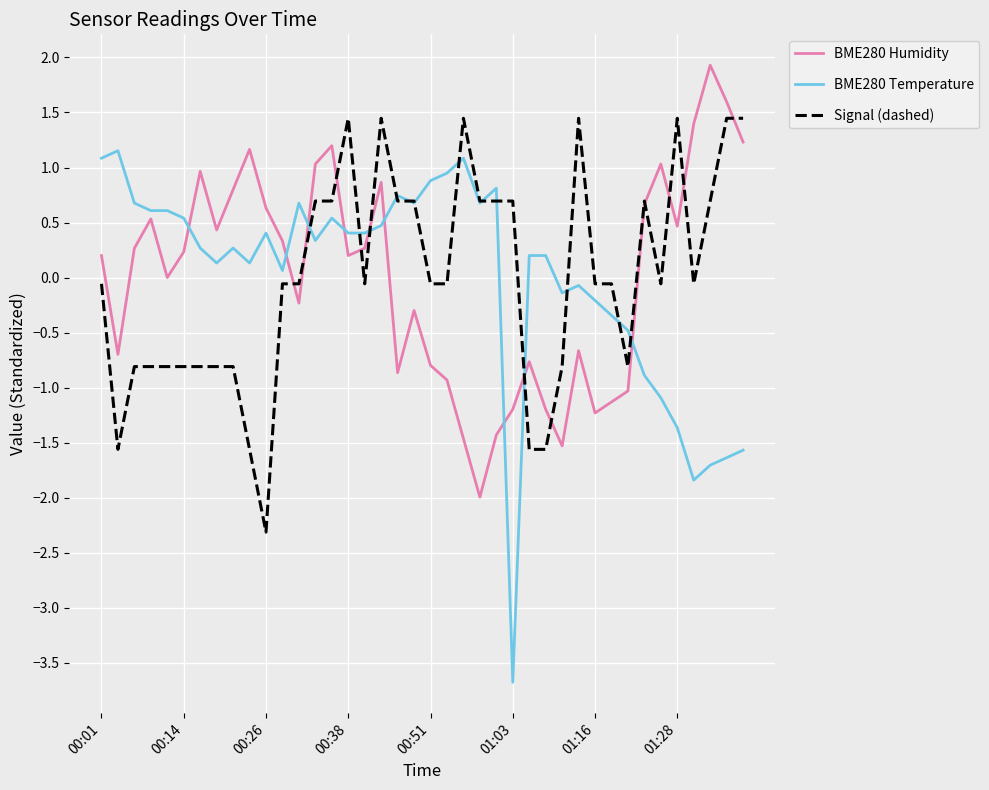

What is the greatest value displayed?

1.9